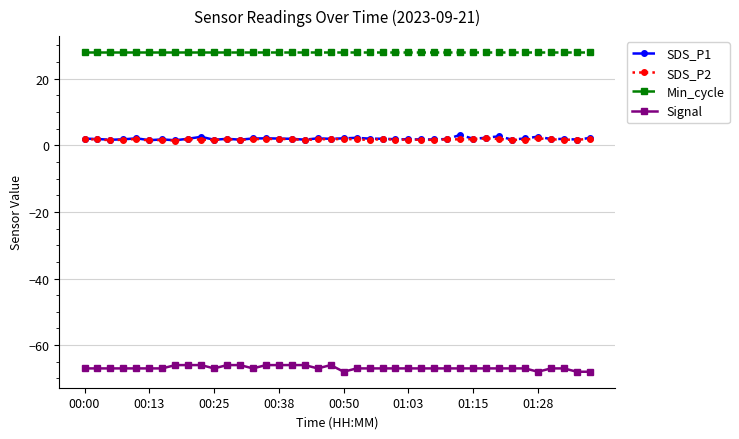

Which series has the largest total across all categories?

Min_cycle